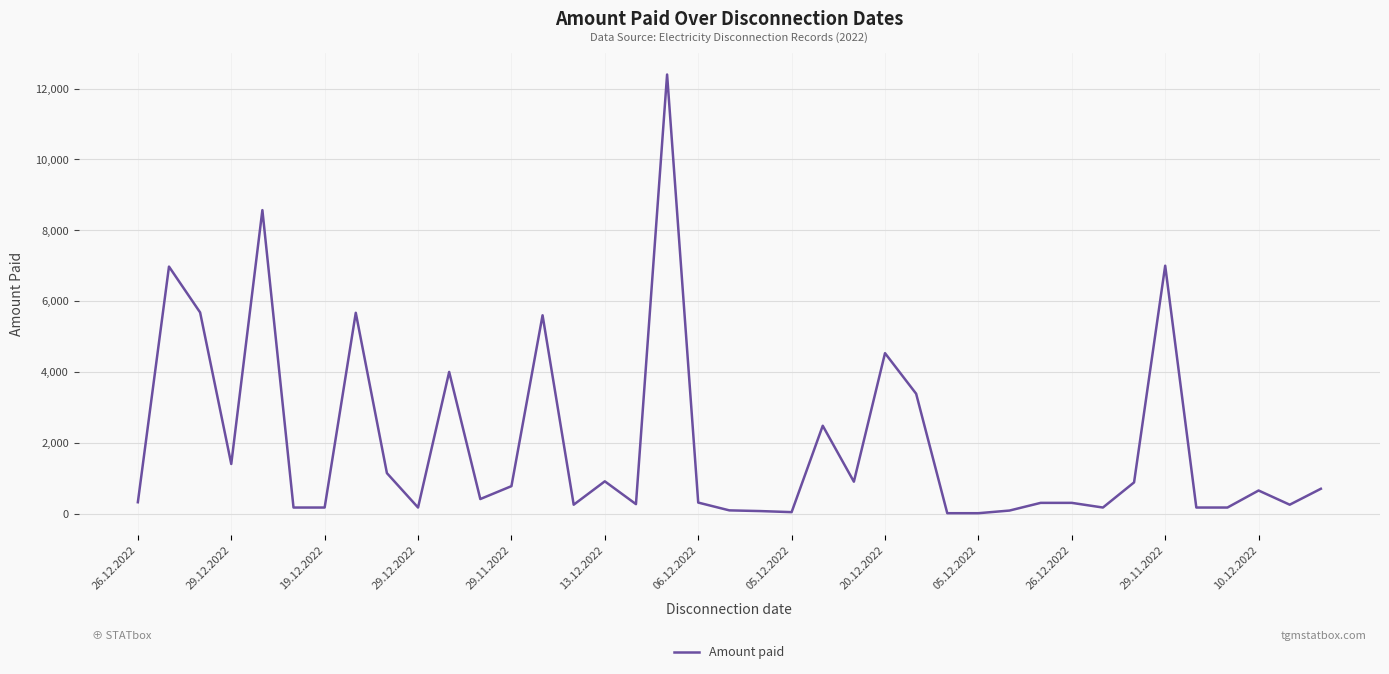

What is the difference between the maximum and minimum values?

12390